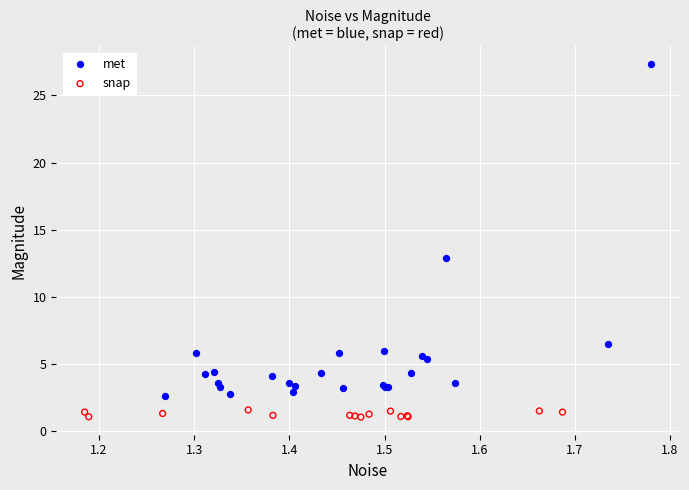

Which series reaches the minimum Y coordinate?

snap